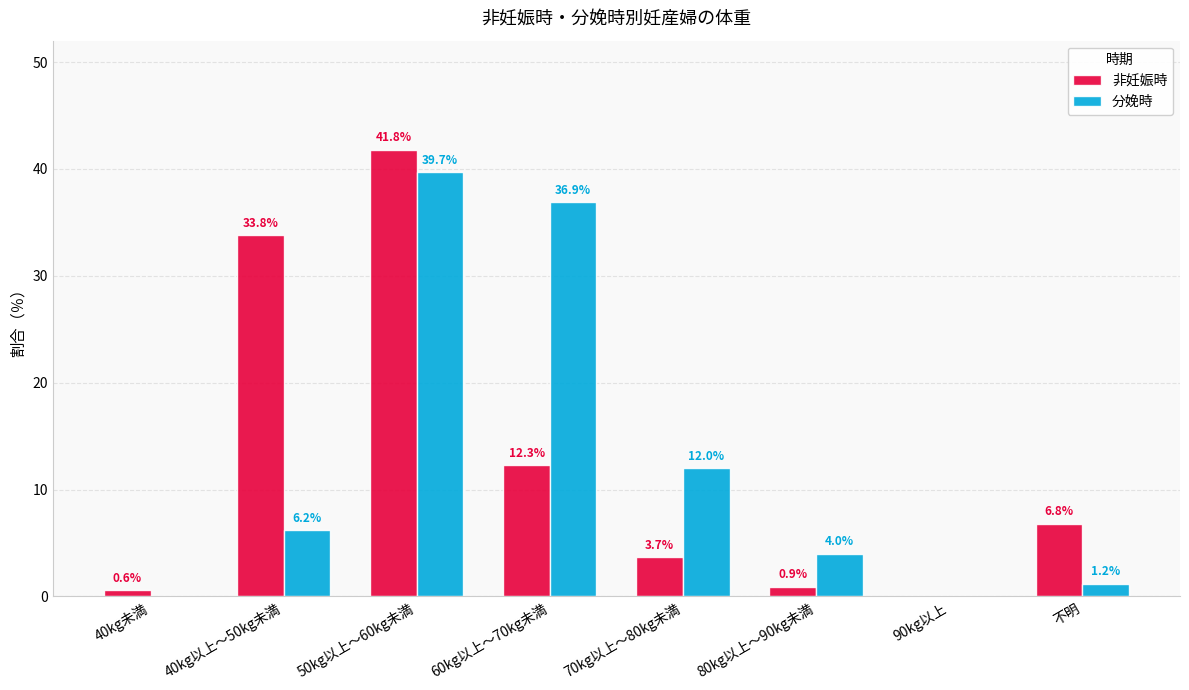

Does the chart contain stacked bars?

No